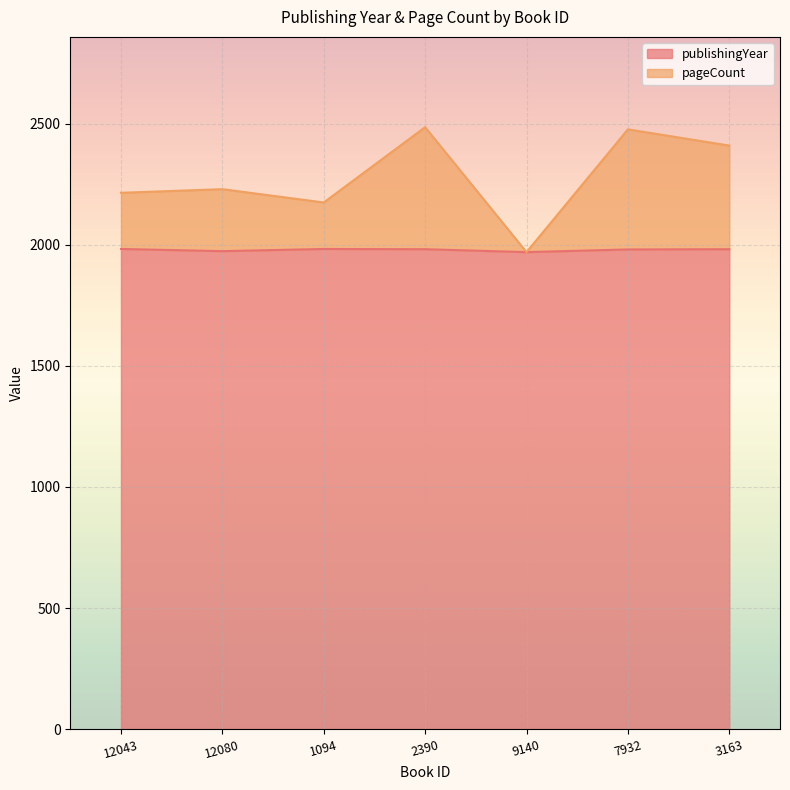

What is the sum of the publishingYear values at 7932 and 12080?

3955